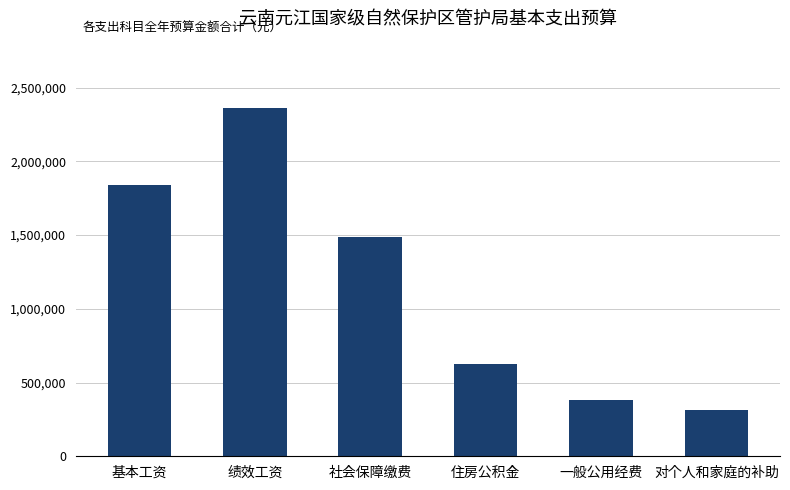

Rank the categories by value from highest to lowest.

绩效工资, 基本工资, 社会保障缴费, 住房公积金, 一般公用经费, 对个人和家庭的补助